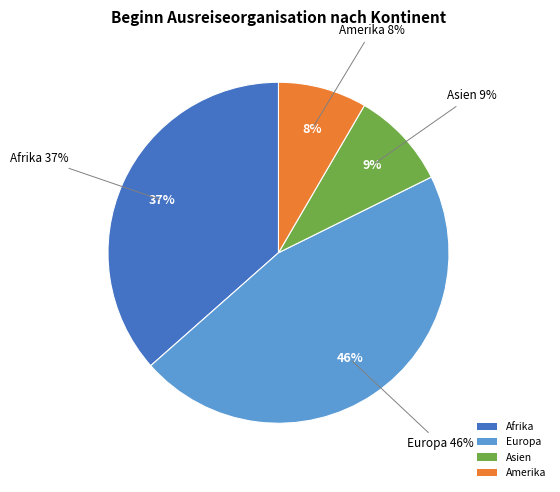

True or false: Afrika accounts for 28% of the total.

False